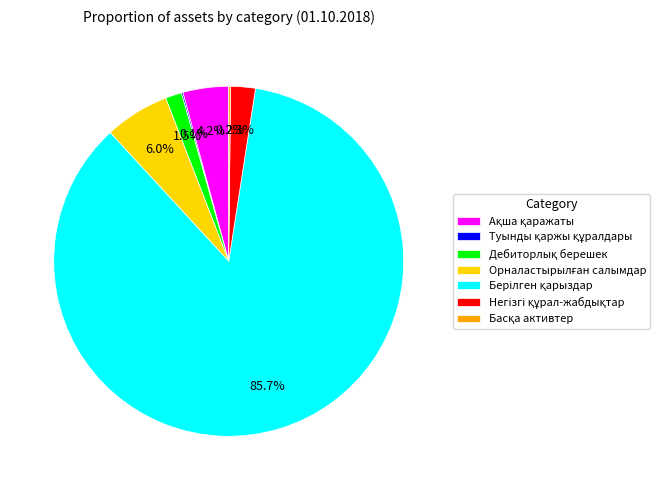

To the nearest percent, what is the average slice percentage?

14%